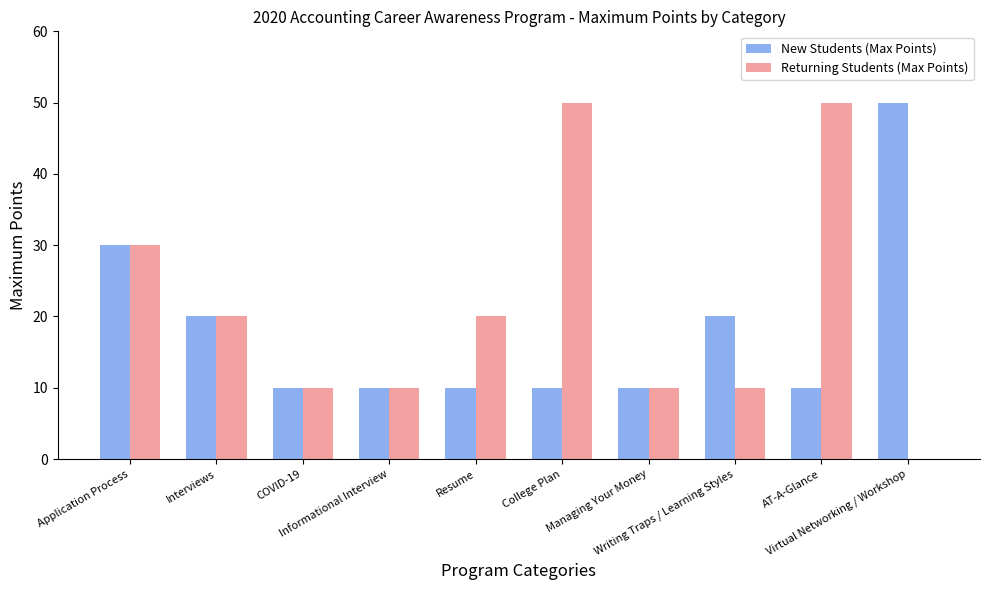

True or false: Returning Students (Max Points) has a value of 0 at Virtual Networking / Workshop.

True